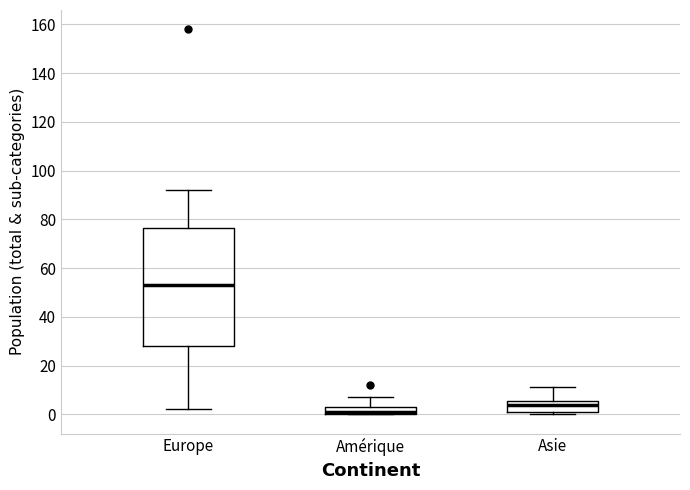

Which box has the highest median line?

Europe